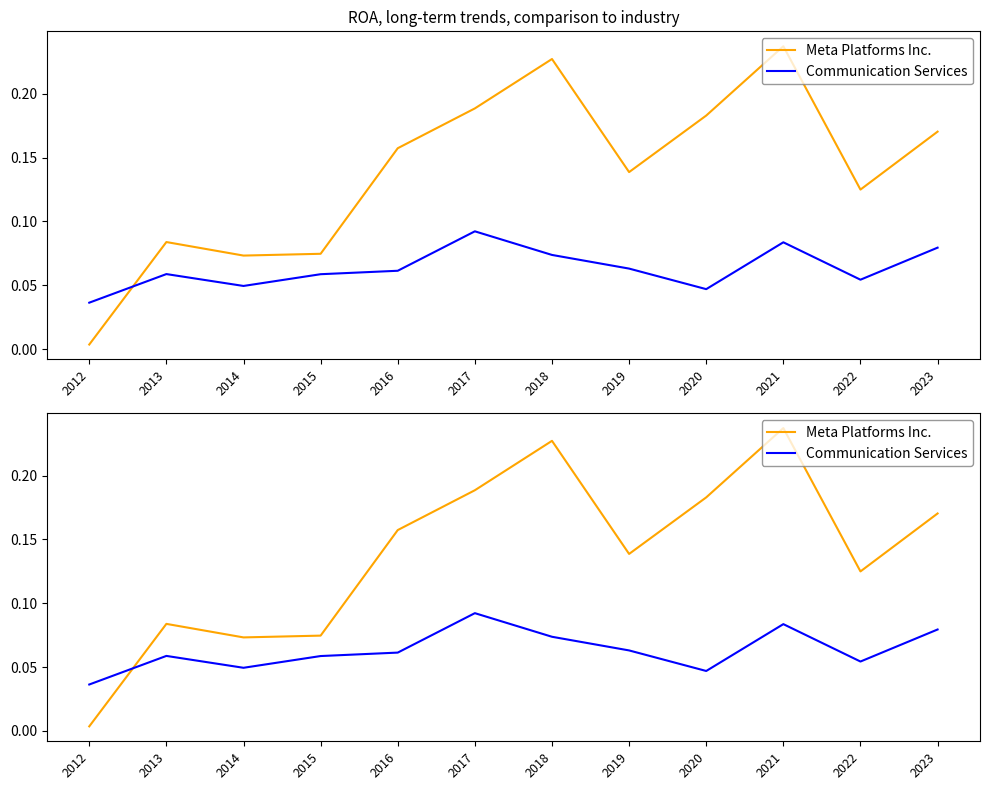

At which category does the chart reach its peak across all series?

2021